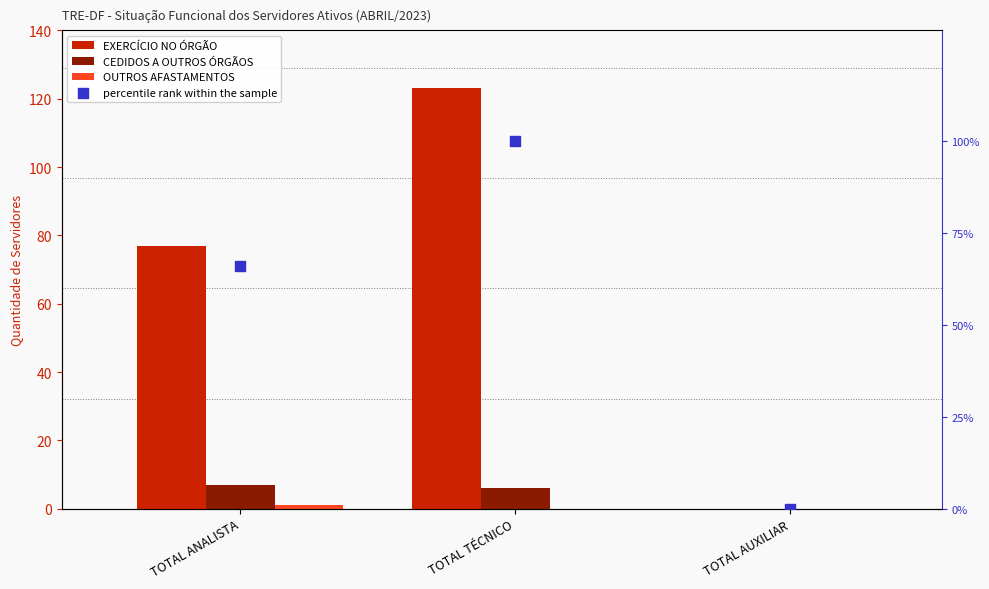

Which series has the largest Y range (max minus min)?

EXERCÍCIO NO ÓRGÃO